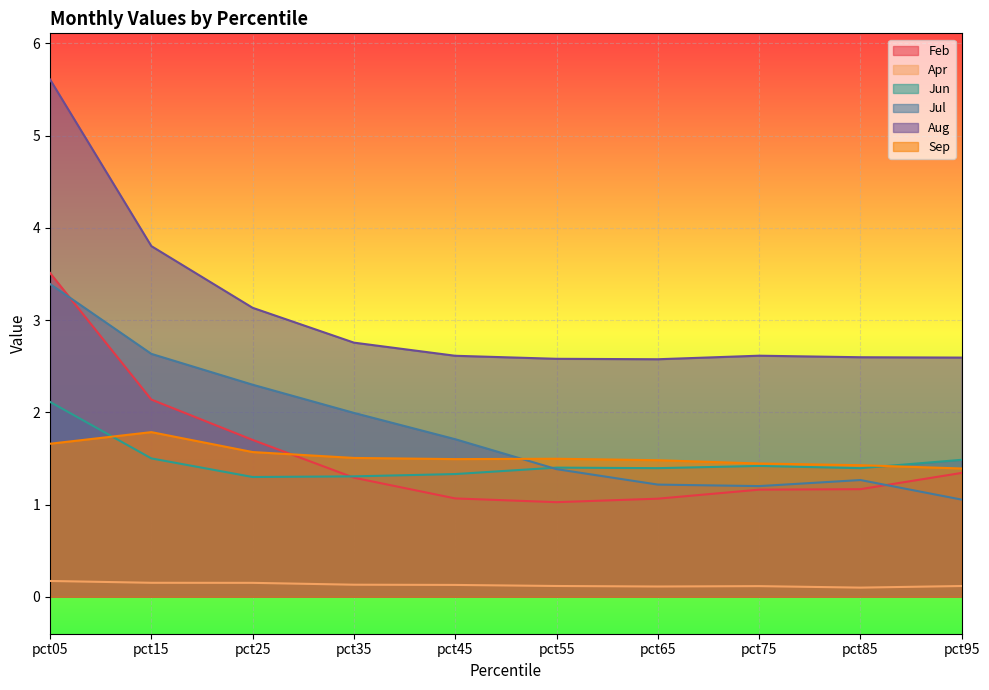

How many series are shown in this chart?

6